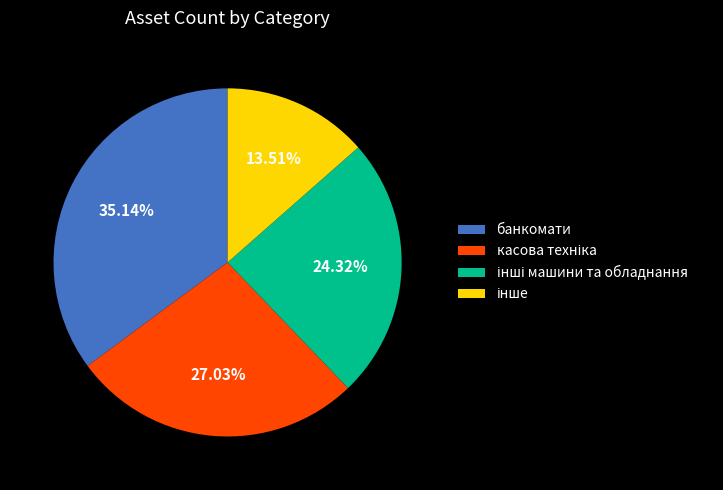

Which category has the biggest portion of the pie?

банкомати